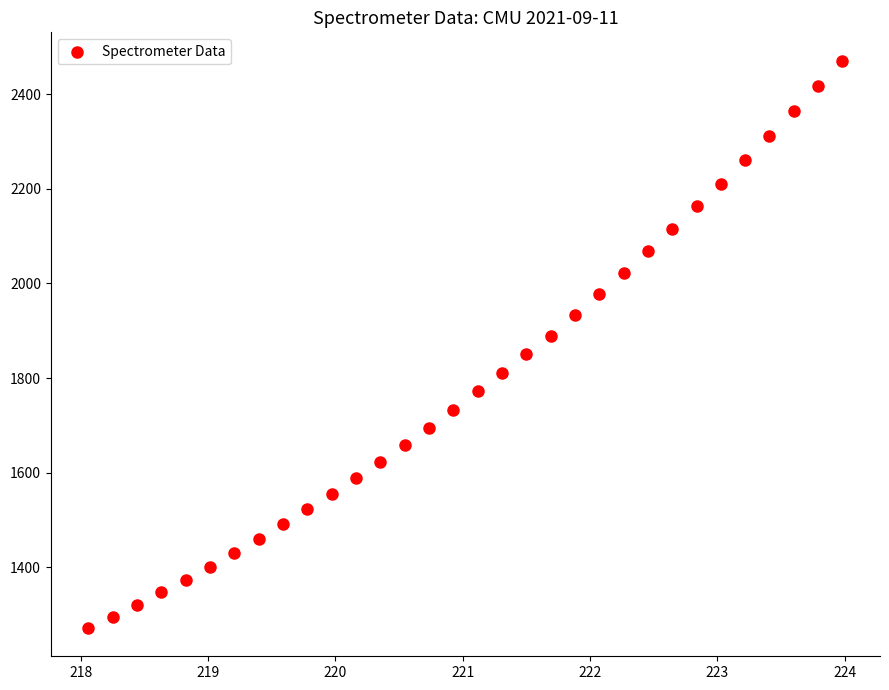

What is the range of Y values (max minus min)?

1198.3